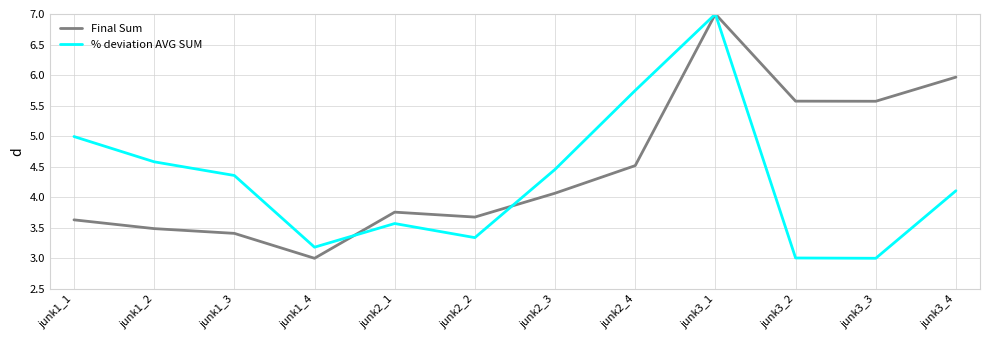

True or false: Final Sum has more than 0 points higher than both neighbors.

True